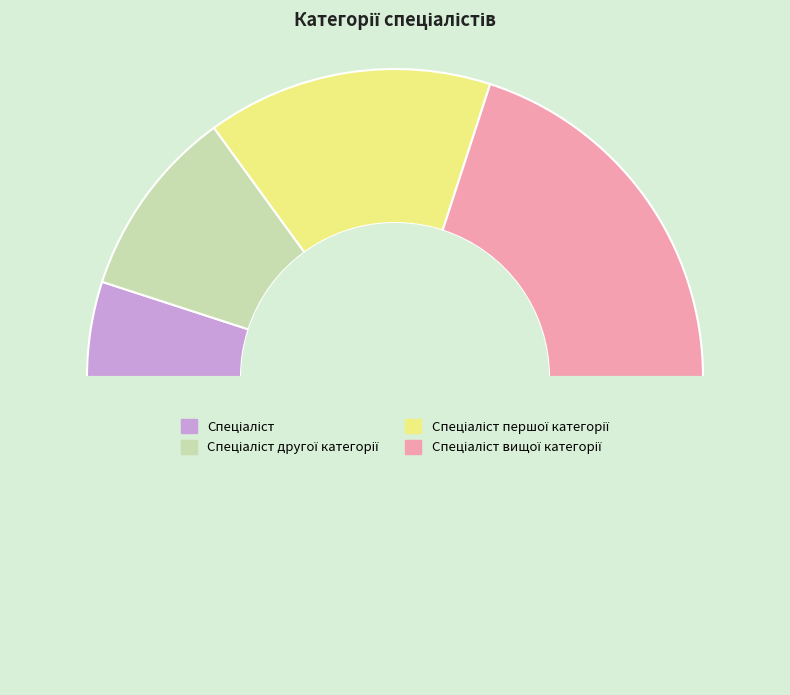

How many slices are in this pie chart?

5